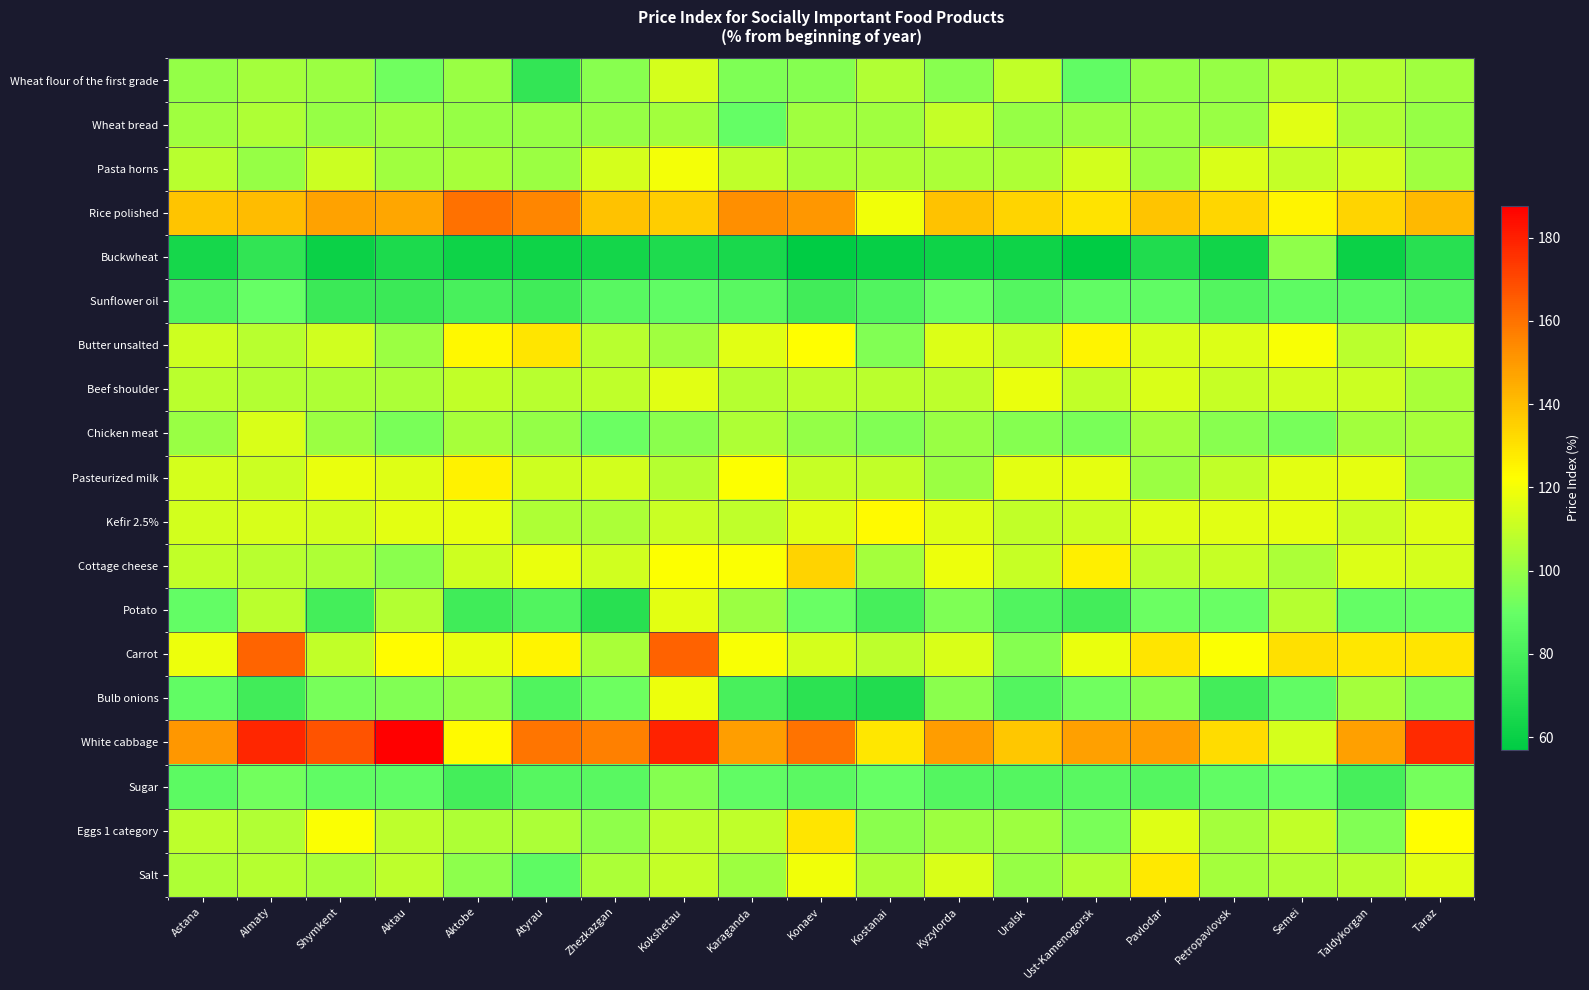

Rank the series by their maximum value, from highest to lowest.

White cabbage, Carrot, Rice polished, Cottage cheese, Eggs 1 category, Butter unsalted, Salt, Pasteurized milk, Kefir 2.5%, Pasta horns, Bulb onions, Beef shoulder, Potato, Wheat bread, Chicken meat, Wheat flour of the first grade, Buckwheat, Sugar, Sunflower oil